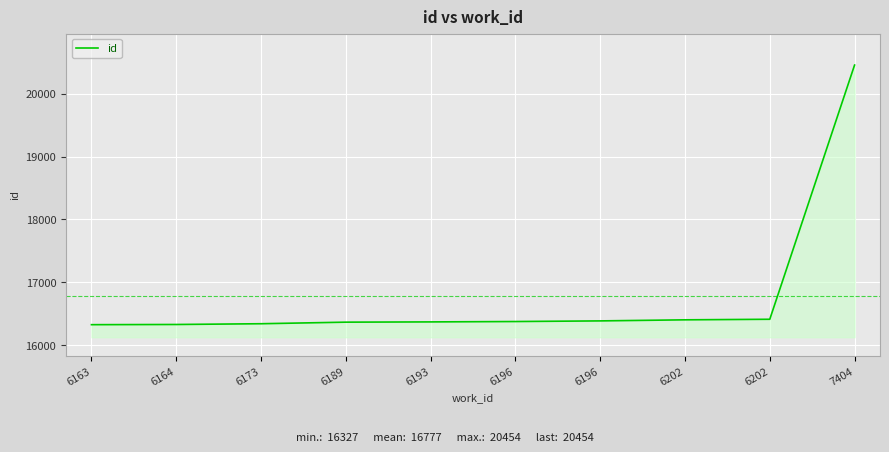

Does the chart display data point markers on the line(s)?

No